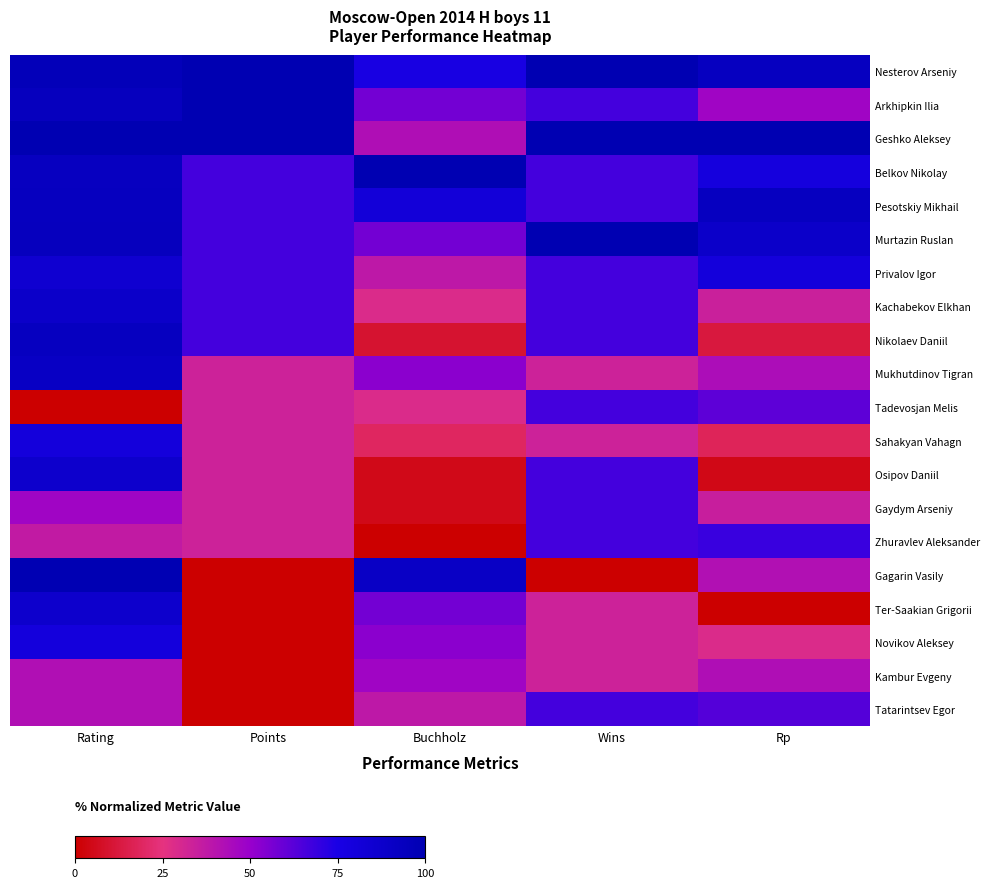

Reading left to right, list all the values displayed in this chart.

Nesterov Arseniy: Rating=96.2	Points=100.0	Buchholz=76.2	Wins=100.0	Rp=93.3
Arkhipkin Ilia: Rating=94.1	Points=100.0	Buchholz=57.1	Wins=66.7	Rp=47.3
Geshko Aleksey: Rating=100.0	Points=100.0	Buchholz=42.9	Wins=100.0	Rp=100.0
Belkov Nikolay: Rating=92.8	Points=66.7	Buchholz=100.0	Wins=66.7	Rp=78.5
Pesotskiy Mikhail: Rating=93.5	Points=66.7	Buchholz=81.0	Wins=66.7	Rp=93.2
Murtazin Ruslan: Rating=94.0	Points=66.7	Buchholz=57.1	Wins=100.0	Rp=88.4
Privalov Igor: Rating=85.1	Points=66.7	Buchholz=38.1	Wins=66.7	Rp=79.8
Kachabekov Elkhan: Rating=88.5	Points=66.7	Buchholz=28.6	Wins=66.7	Rp=34.1
Nikolaev Daniil: Rating=93.0	Points=66.7	Buchholz=9.5	Wins=66.7	Rp=12.5
Mukhutdinov Tigran: Rating=91.3	Points=33.3	Buchholz=52.4	Wins=33.3	Rp=43.4
Tadevosjan Melis: Rating=0.0	Points=33.3	Buchholz=28.6	Wins=66.7	Rp=61.5
Sahakyan Vahagn: Rating=80.0	Points=33.3	Buchholz=19.0	Wins=33.3	Rp=17.8
Osipov Daniil: Rating=86.9	Points=33.3	Buchholz=4.8	Wins=66.7	Rp=4.6
Gaydym Arseniy: Rating=47.5	Points=33.3	Buchholz=4.8	Wins=66.7	Rp=35.0
Zhuravlev Aleksander: Rating=37.0	Points=33.3	Buchholz=0.0	Wins=66.7	Rp=68.6
Gagarin Vasily: Rating=99.4	Points=0.0	Buchholz=90.5	Wins=0.0	Rp=42.2
Ter-Saakian Grigorii: Rating=87.0	Points=0.0	Buchholz=57.1	Wins=33.3	Rp=0.0
Novikov Aleksey: Rating=79.6	Points=0.0	Buchholz=52.4	Wins=33.3	Rp=28.6
Kambur Evgeny: Rating=42.2	Points=0.0	Buchholz=47.6	Wins=33.3	Rp=42.8
Tatarintsev Egor: Rating=42.2	Points=0.0	Buchholz=38.1	Wins=66.7	Rp=63.6